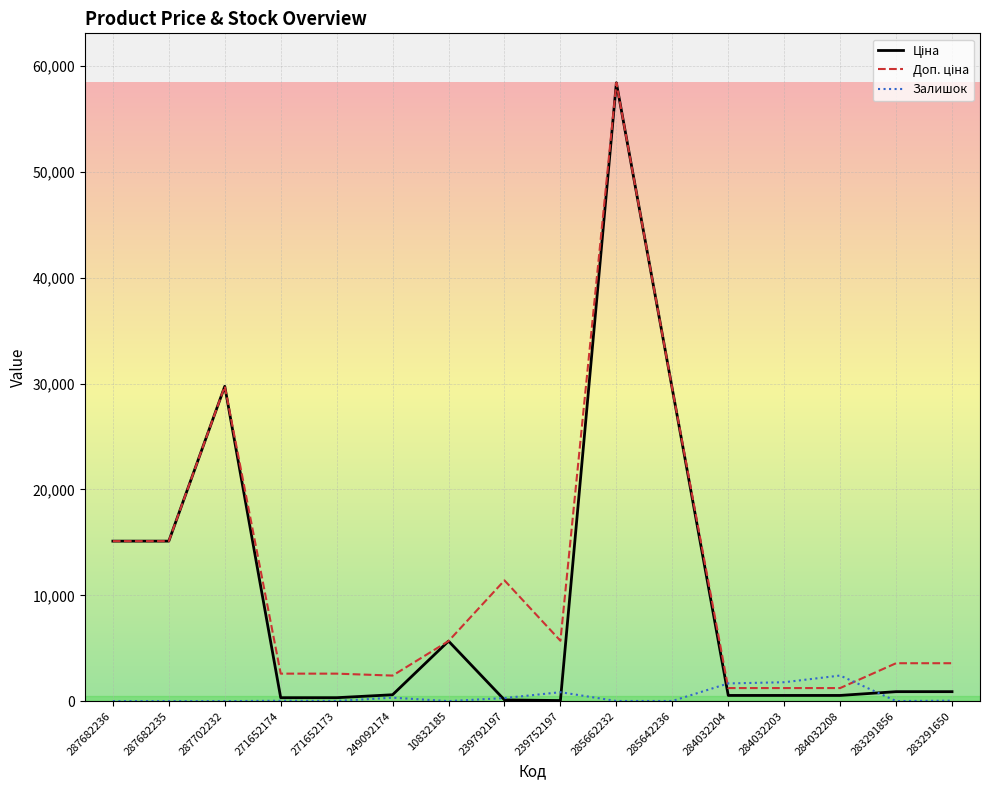

At which category does the chart reach its peak across all series?

285662232